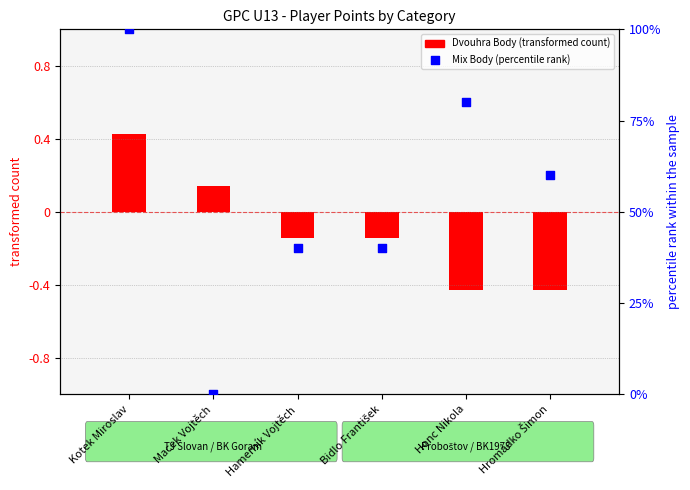

What is the change in value from Kotek Miroslav to Hamerník Vojtěch?

-60